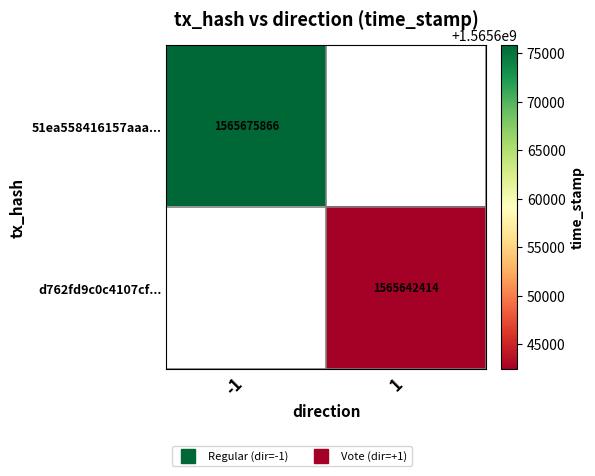

What is the smallest value displayed?

1565642414.0